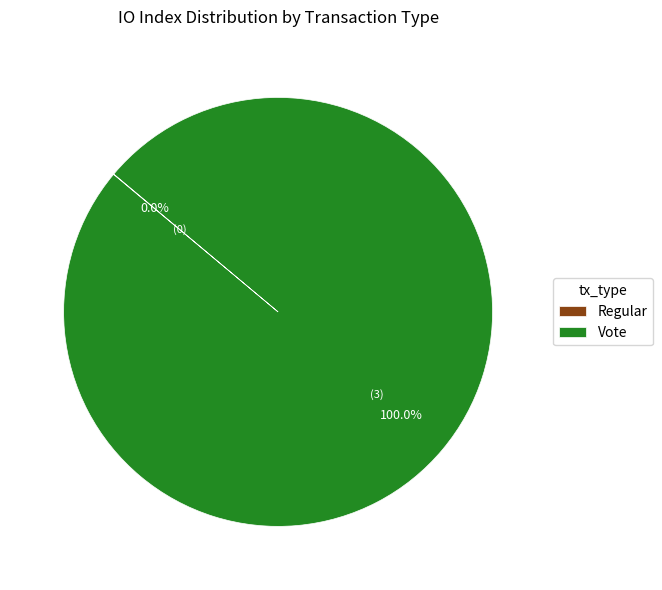

Is there any slice that represents more than half of the pie?

Yes